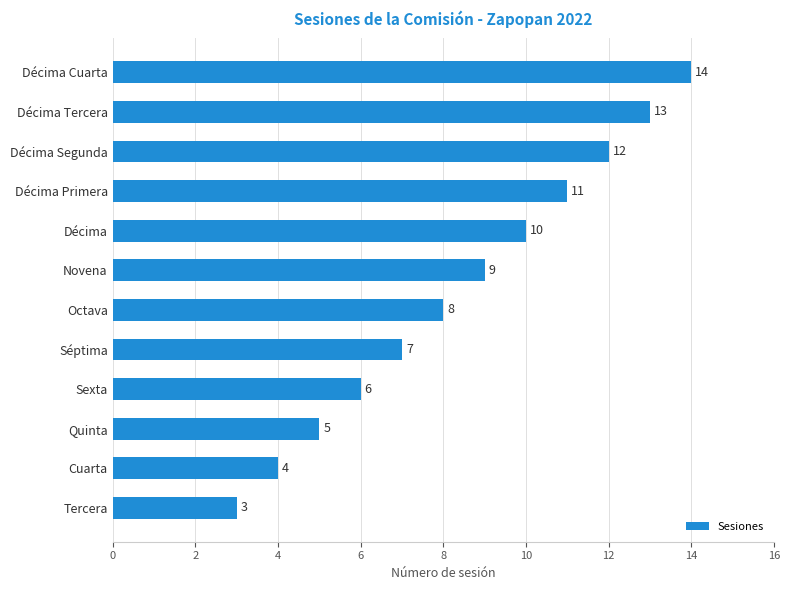

Reading bottom to top, list all the values displayed in this chart.

3	4	5	6	7	8	9	10	11	12	13	14